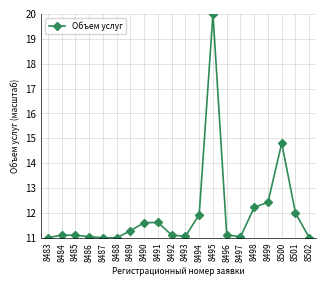

True or false: the data shows 11.9 at 8494.

True